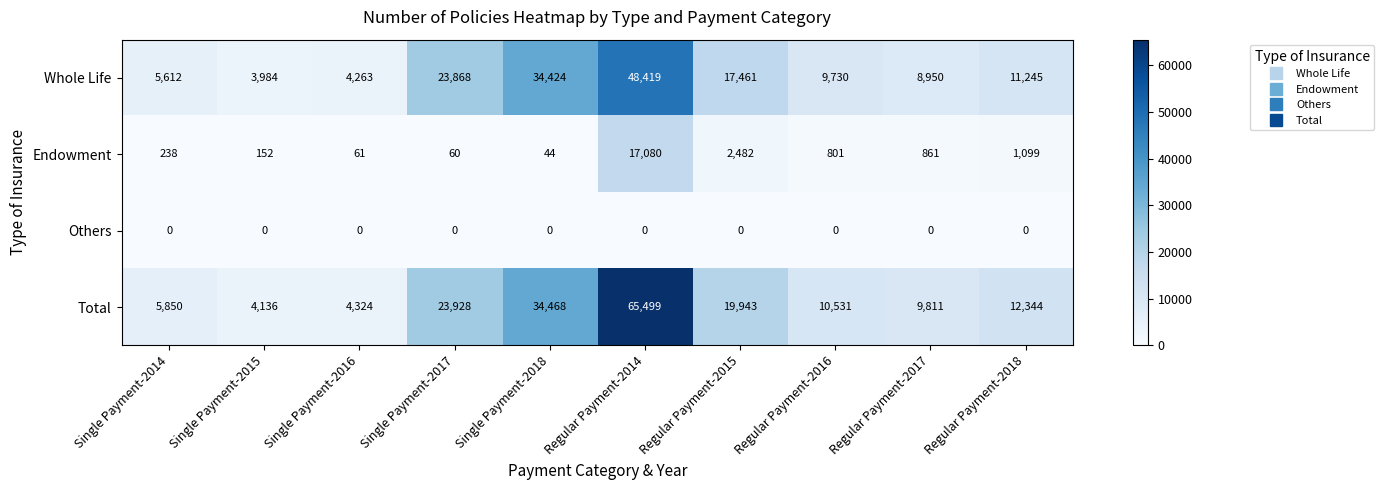

What is the difference between the second highest and second lowest values in the Total series?

30144